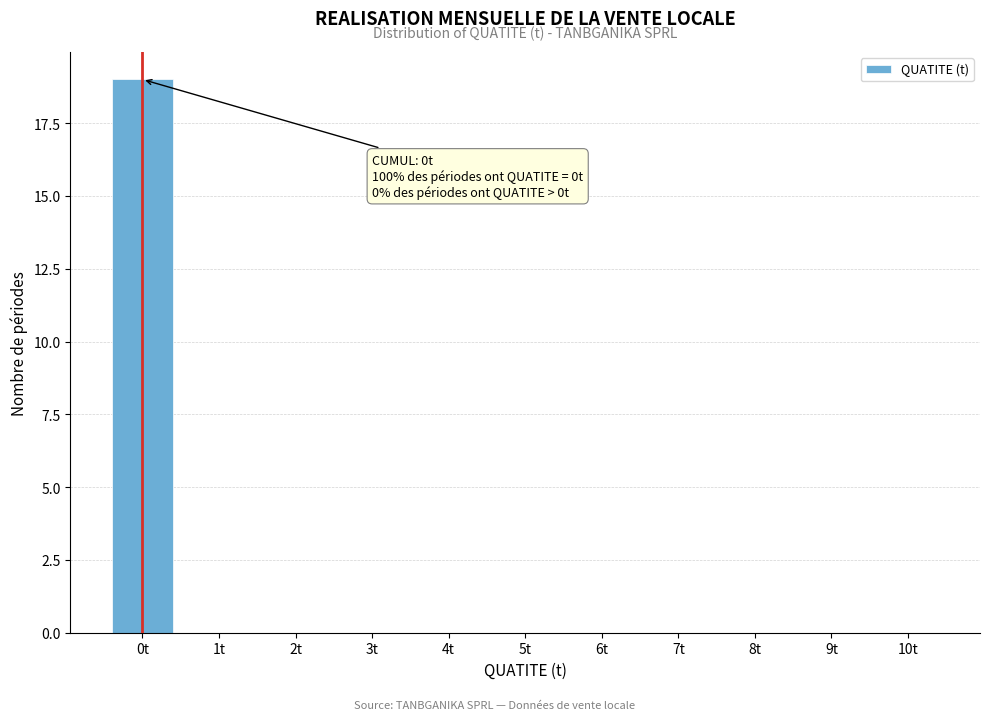

Reading left to right, transcribe all the data shown in this chart.

0t=19	1t=0	2t=0	3t=0	4t=0	5t=0	6t=0	7t=0	8t=0	9t=0	10t=0